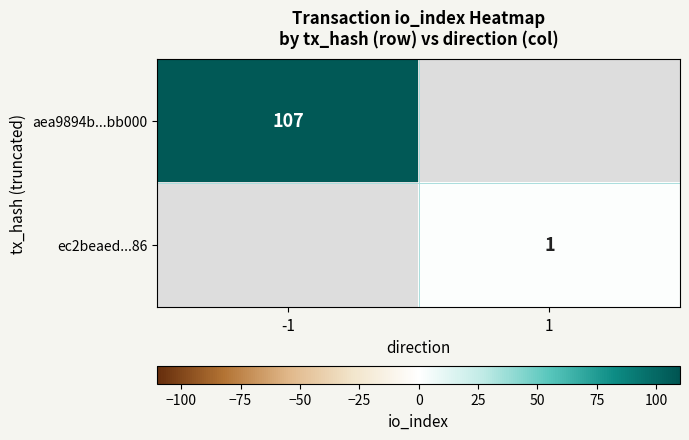

Is it true that aea9894b...bb000 equals 62 at -1?

False